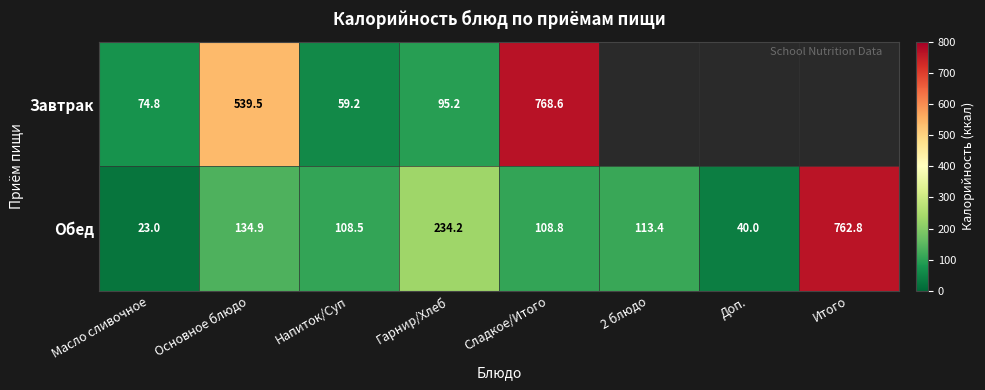

At how many categories does at least one series exceed 378?

3